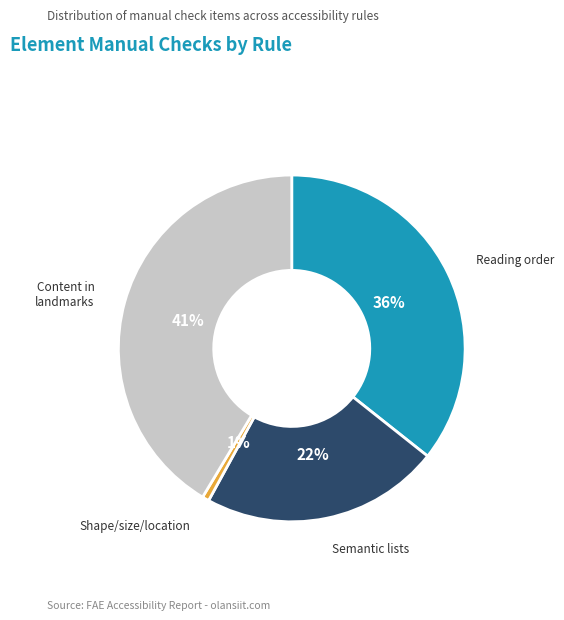

To the nearest percent, what is the average slice percentage?

25%